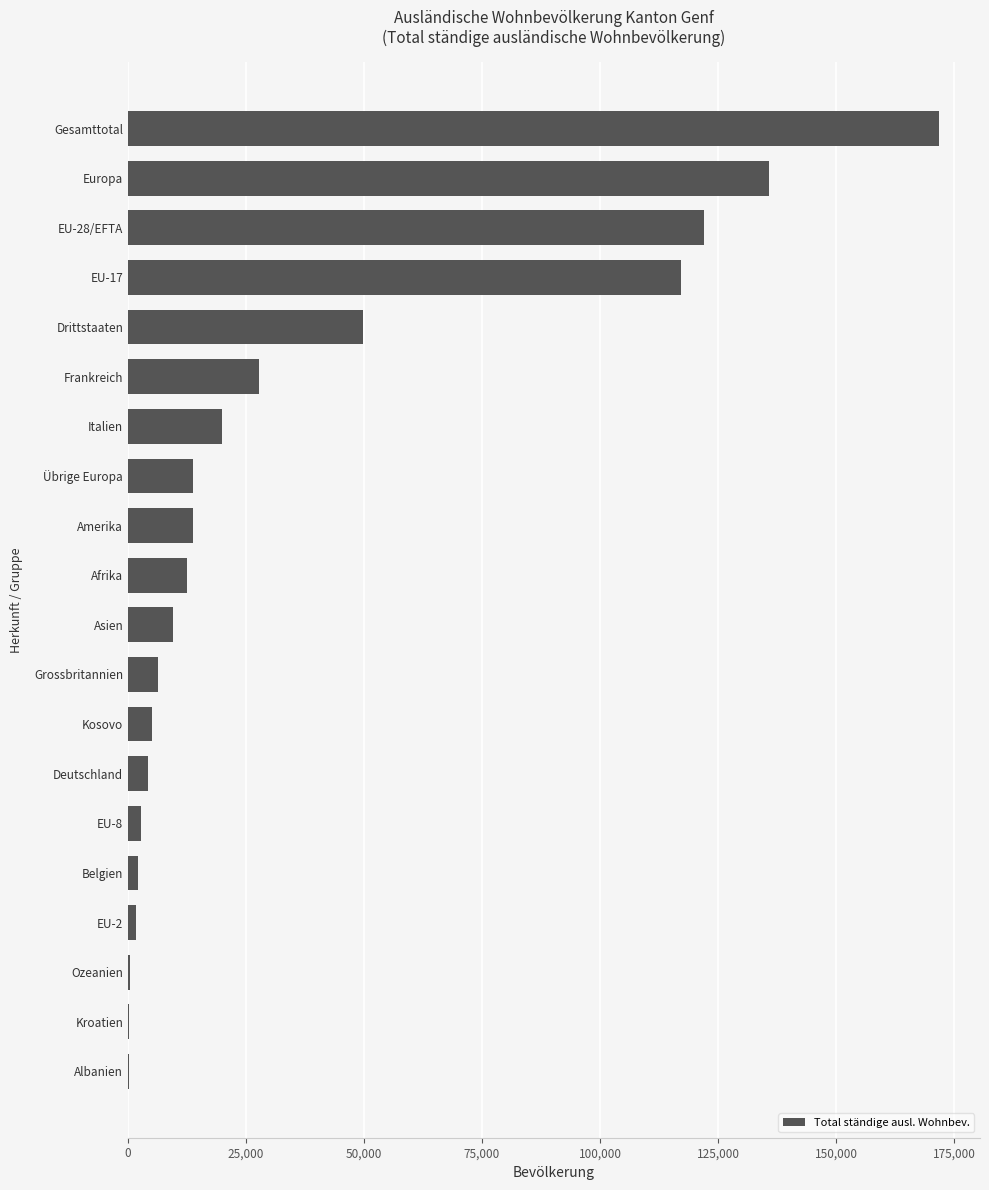

Between Amerika and Kosovo, which is larger?

Amerika